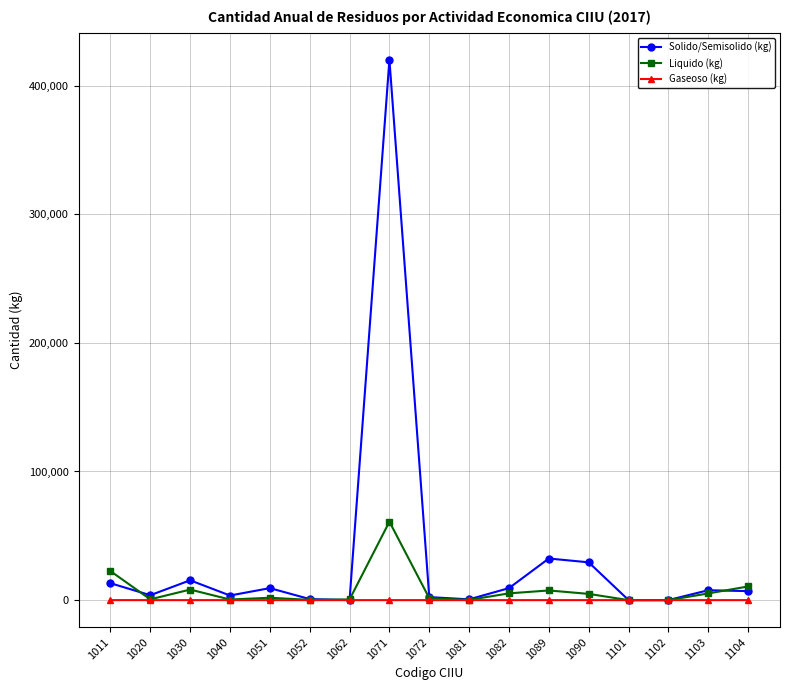

What is the total value across all series at 1081?

789.5